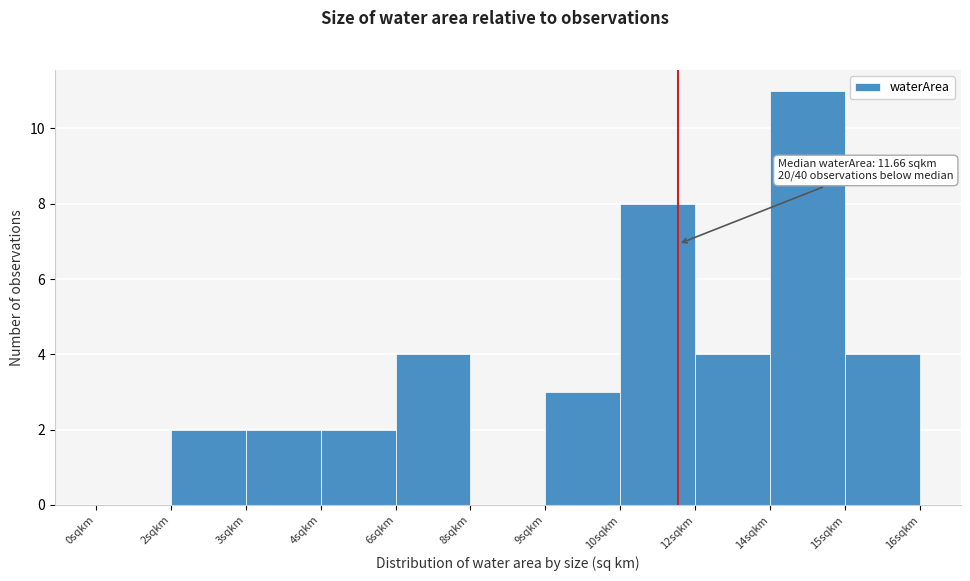

Reading left to right, transcribe all the data shown in this chart.

0sqkm=0	2sqkm=2	3sqkm=2	4sqkm=2	6sqkm=4	8sqkm=0	9sqkm=3	10sqkm=8	12sqkm=4	14sqkm=11	15sqkm=4